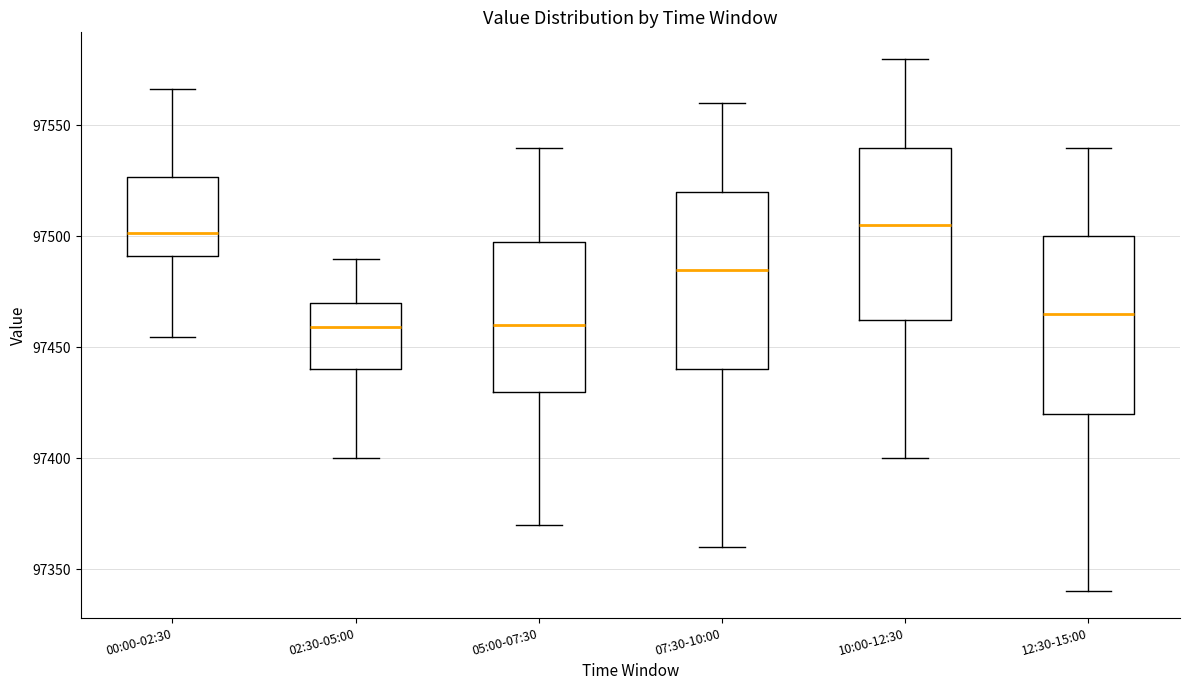

Where does the median line of the box for 05:00-07:30 sit on the y-axis? The values are not printed on the chart, so give them approximately, as read against the axis.

97460